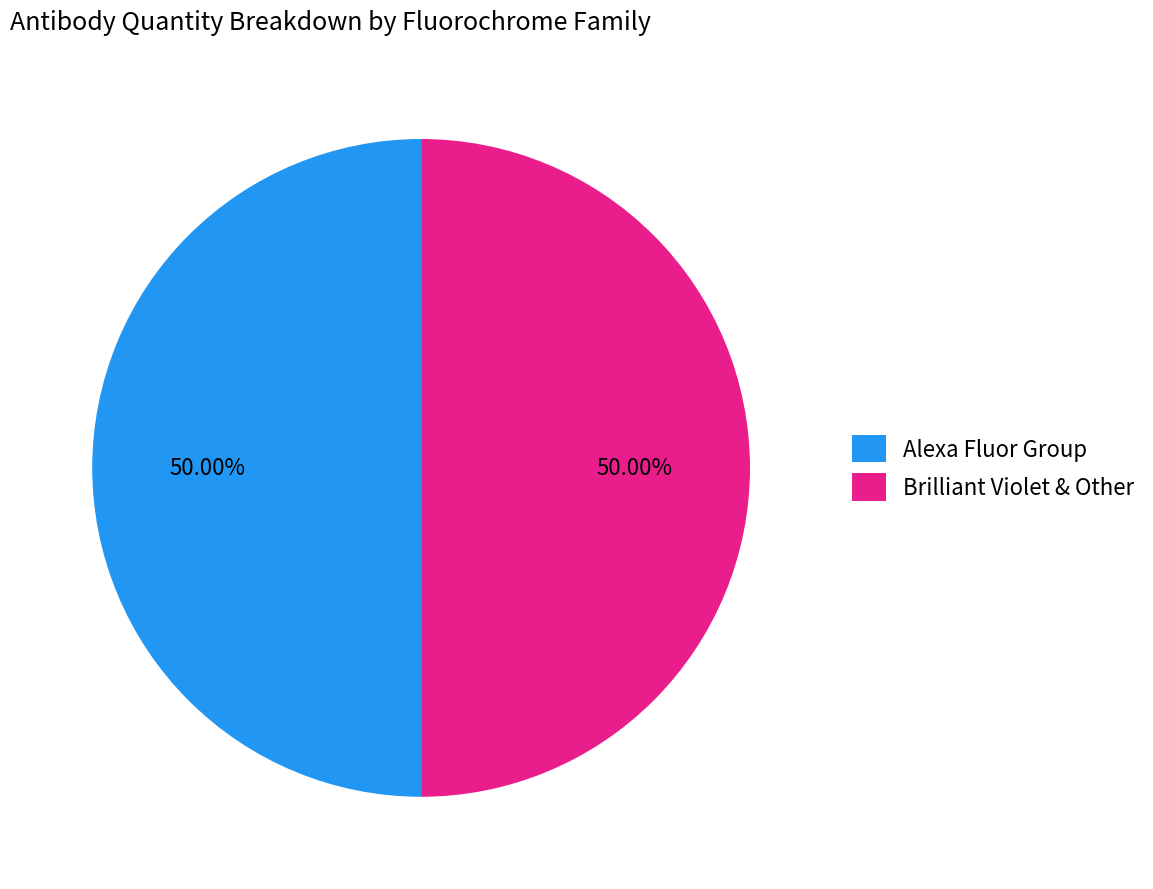

Approximately how many times larger is the value at Alexa Fluor Group compared to Brilliant Violet & Other?

1.0